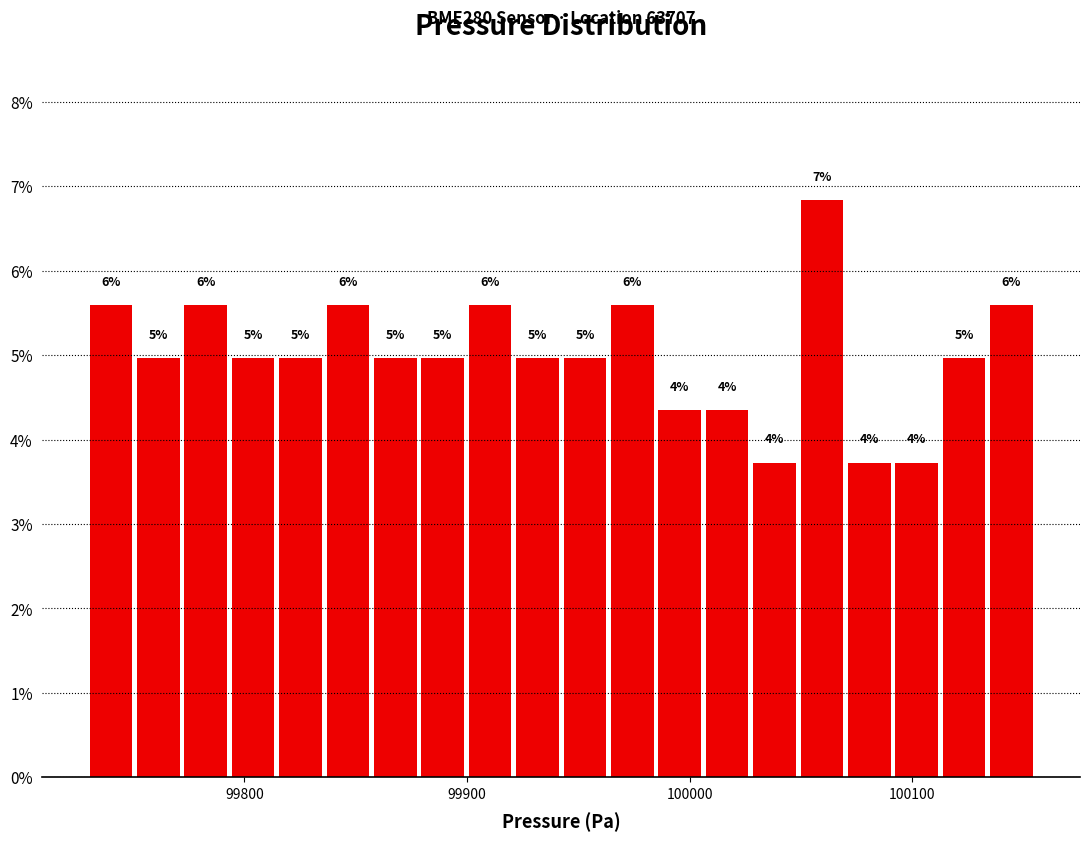

Around what value on the x-axis is the tallest bar? Give the approximate position of its centre, as read against the axis.

100060